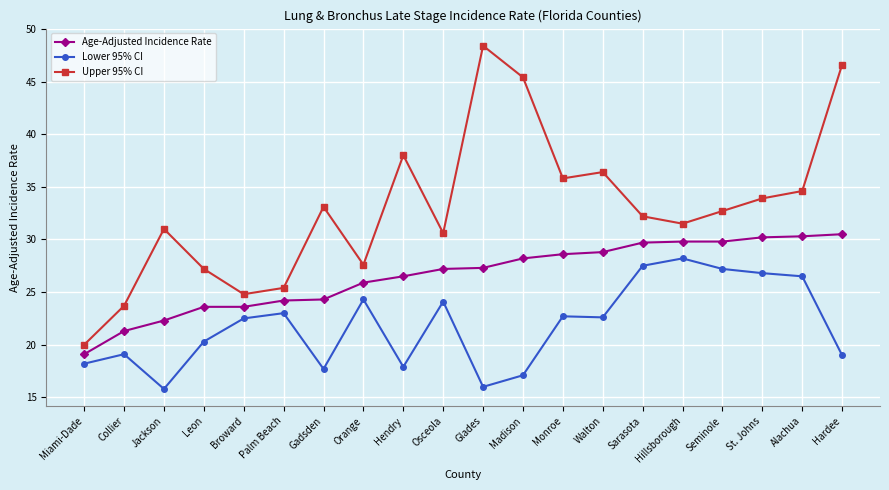

Which series has the widest spread of values?

Upper 95% CI